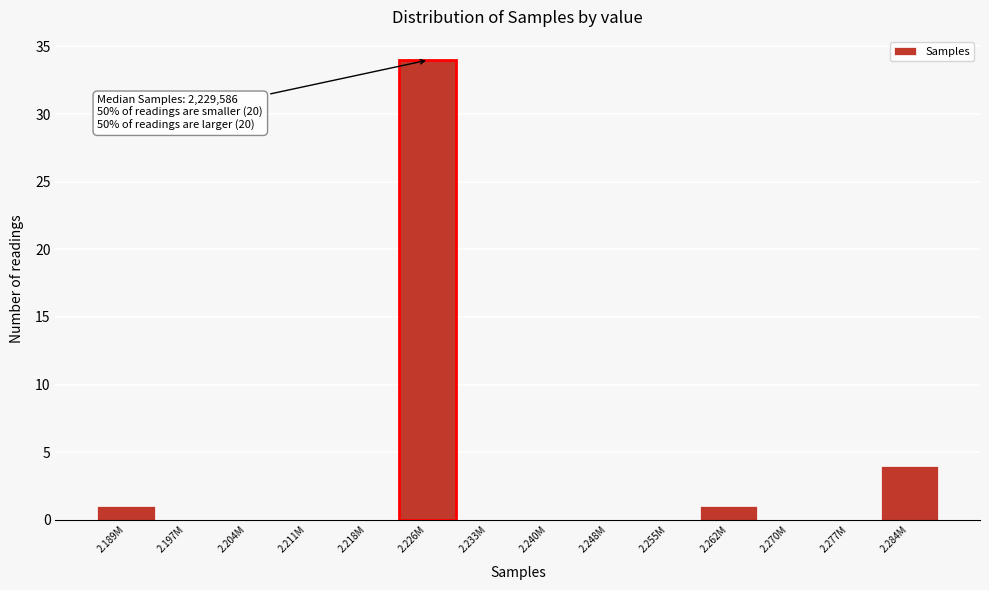

Reading left to right, list all the values displayed in this chart.

2.189M=1	2.197M=0	2.204M=0	2.211M=0	2.218M=0	2.226M=34	2.233M=0	2.240M=0	2.248M=0	2.255M=0	2.262M=1	2.270M=0	2.277M=0	2.284M=4